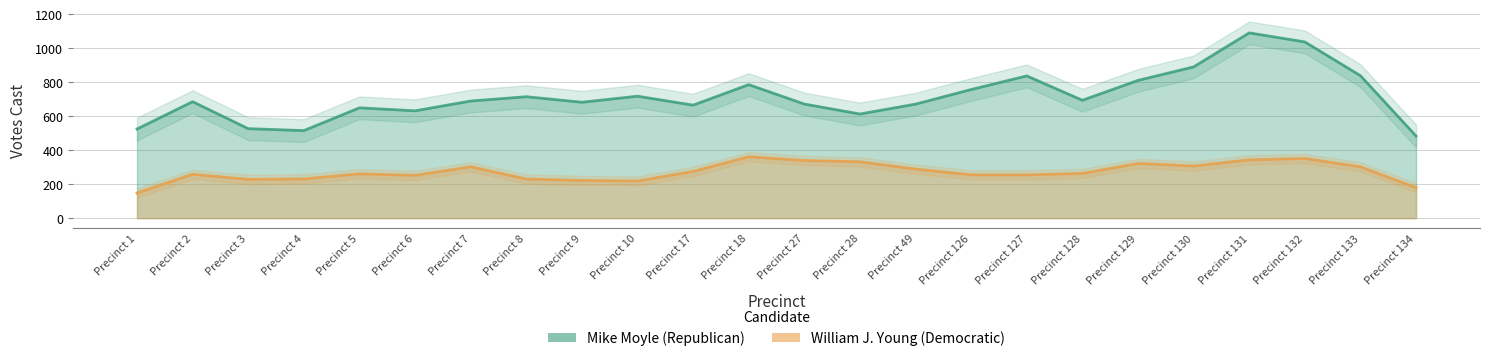

Which label corresponds to the smallest value in the chart?

Precinct 10